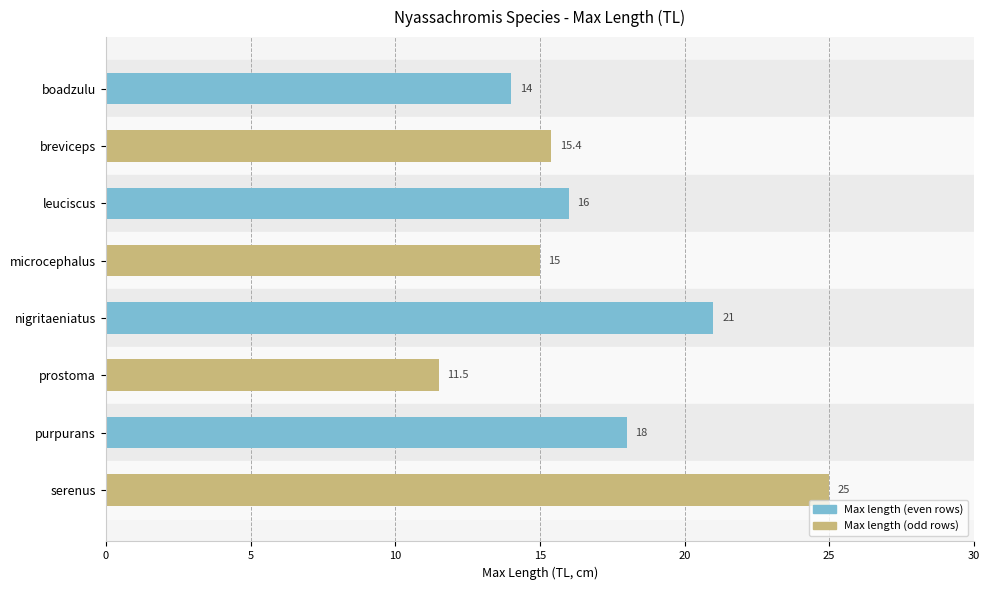

Is it true that the value at nigritaeniatus is 28.3?

False